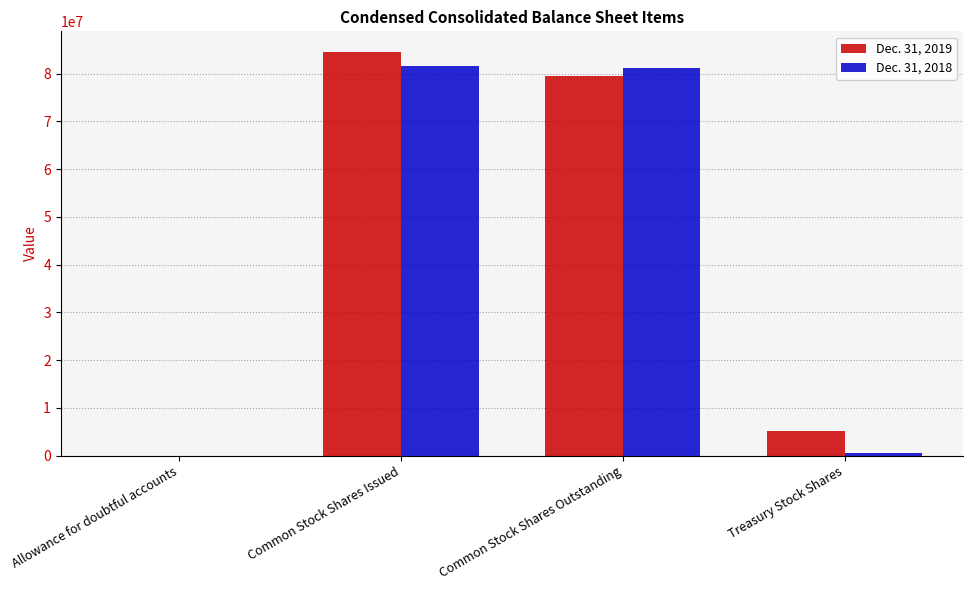

How many categories are shown in the chart?

4